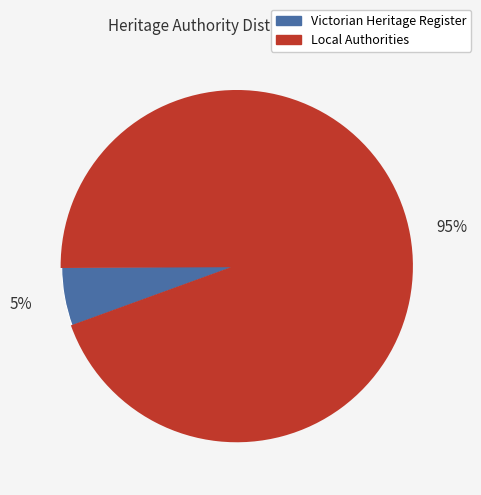

To the nearest percent, what is the average slice percentage?

50%